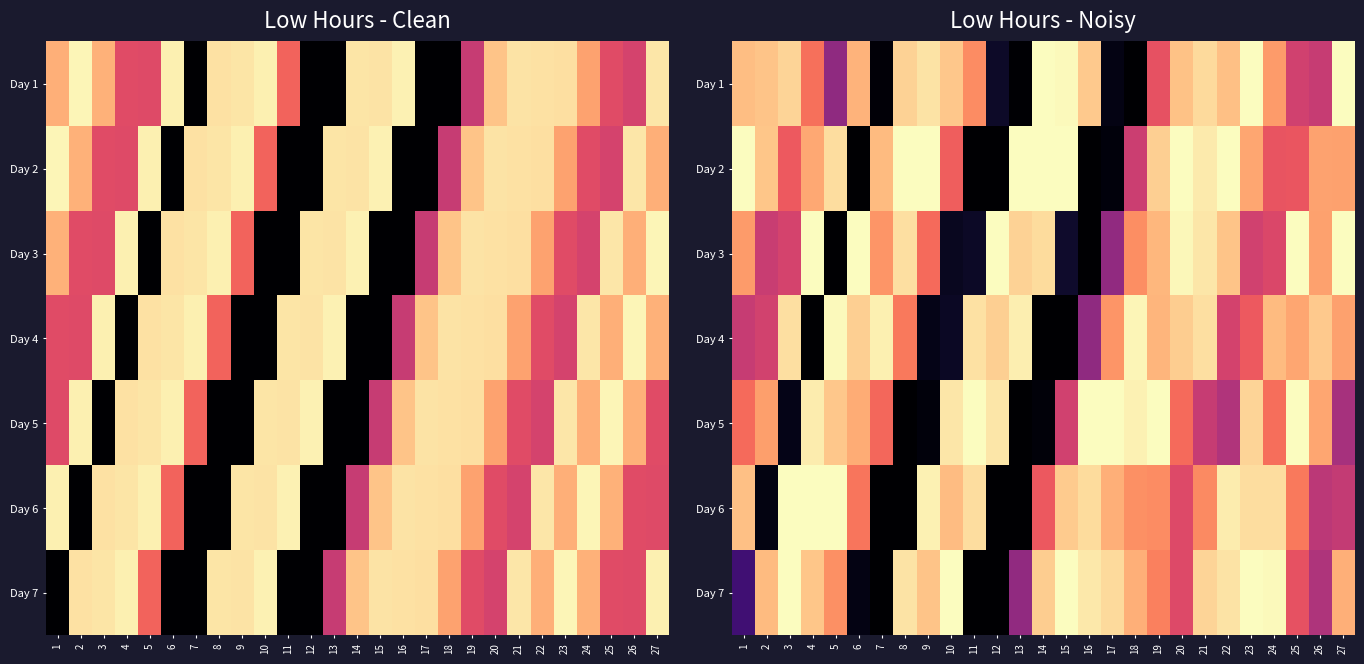

Which category has the lowest value across all series?

18